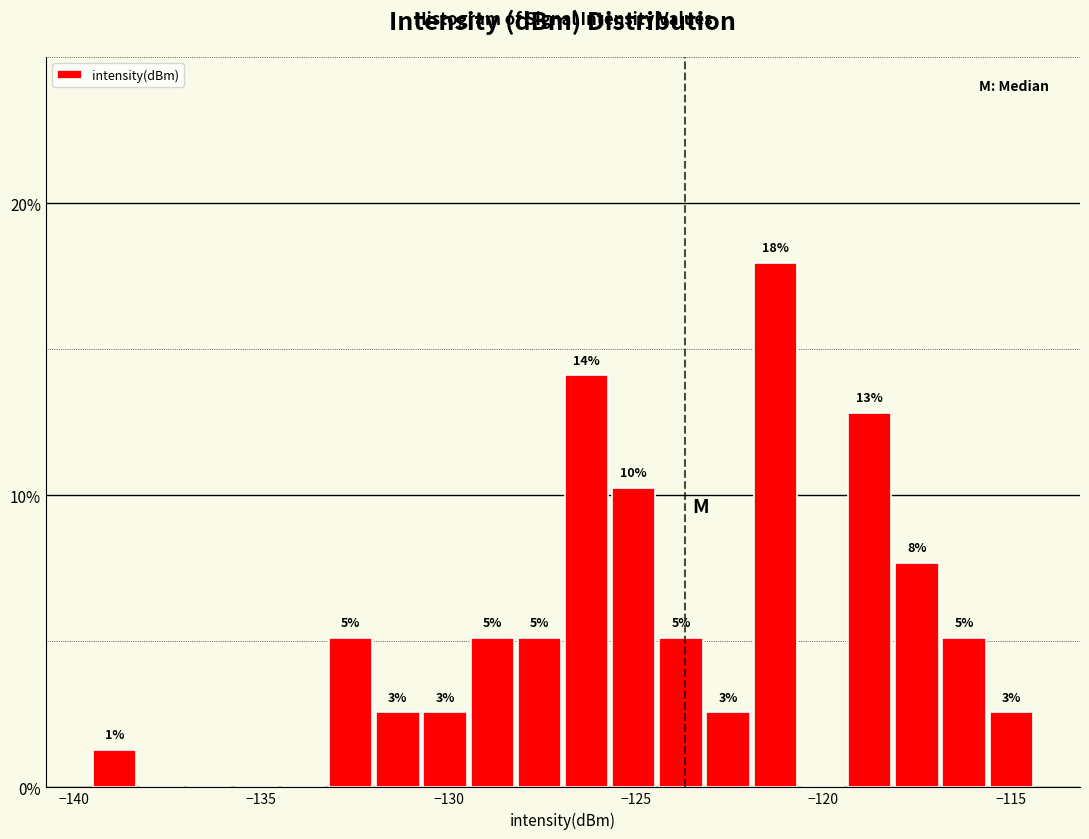

Read against the x-axis, roughly where is the centre of the tallest bar?

-121.5